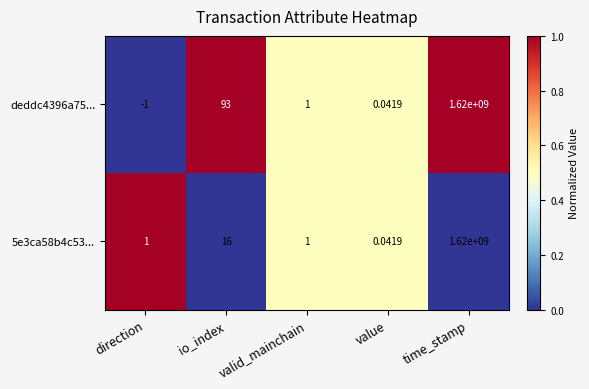

Which series changed the most between io_index and time_stamp?

5e3ca58b4c53...